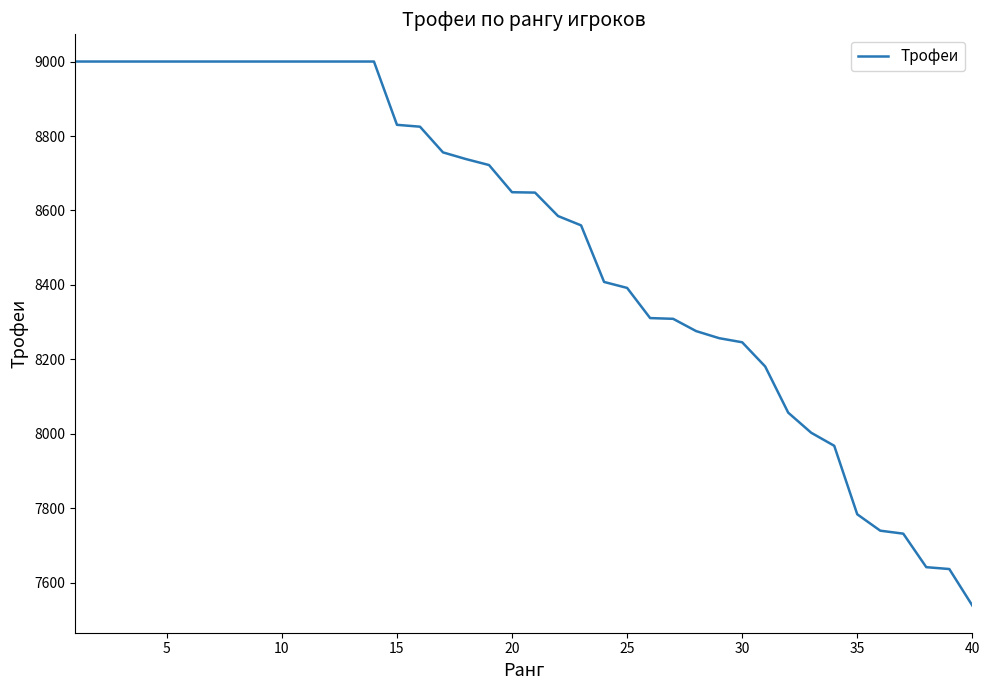

What is the smallest value displayed?

7539